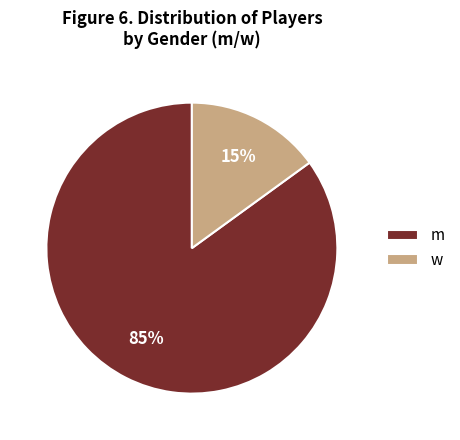

True or false: w accounts for 15% of the total.

True